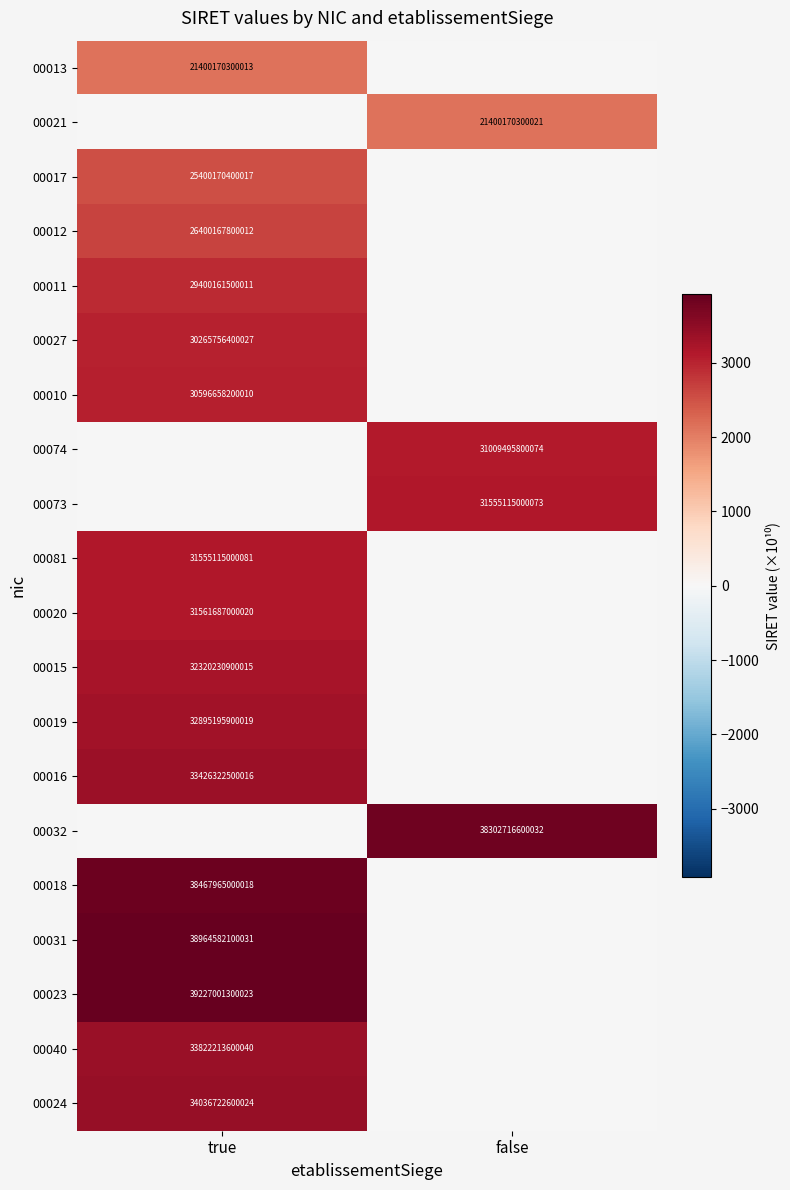

True or false: 00016 has a value of 54727907283229 at true.

False